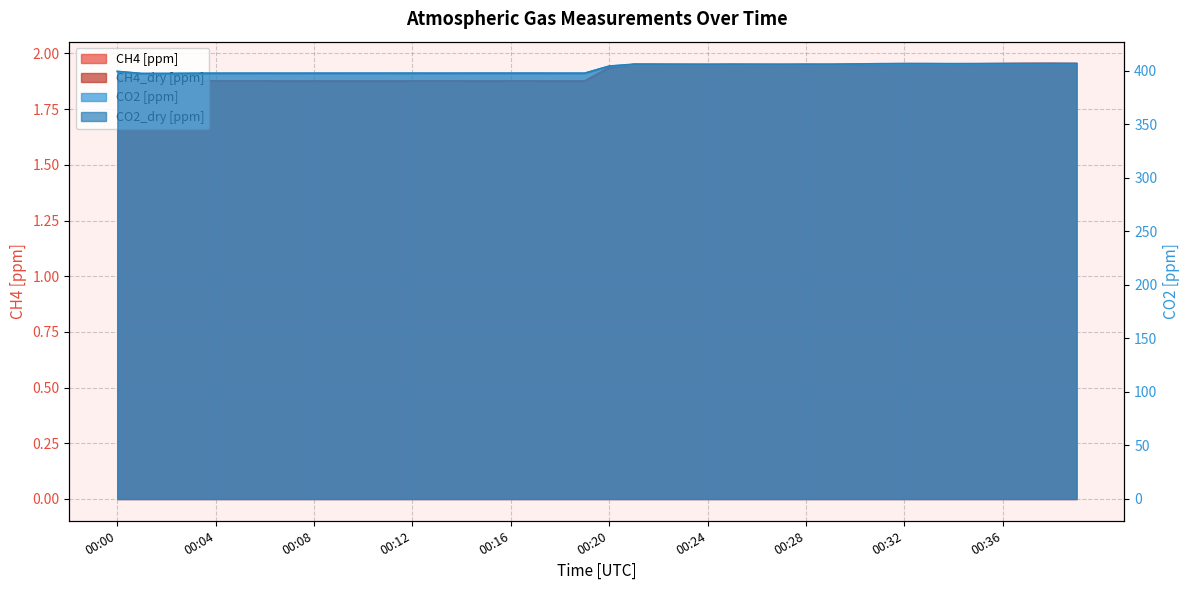

What are all the series names shown in the legend?

CH4 [ppm], CH4_dry [ppm], CO2 [ppm], CO2_dry [ppm]